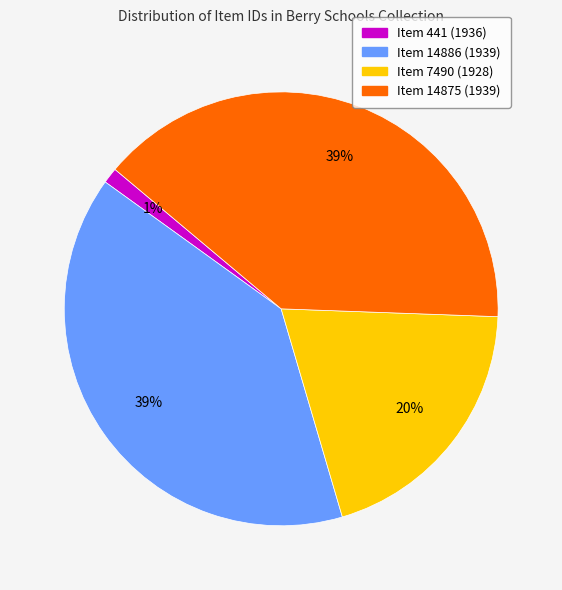

Which slice is the smallest?

Item 441 (1936)